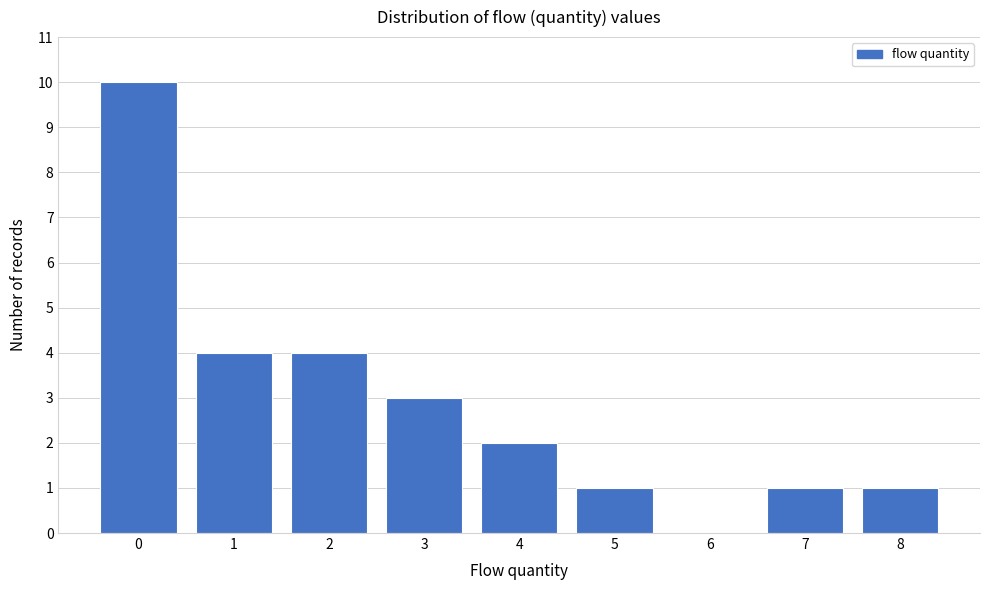

Reading left to right, extract all data points from this chart.

0=10	1=4	2=4	3=3	4=2	5=1	6=0	7=1	8=1